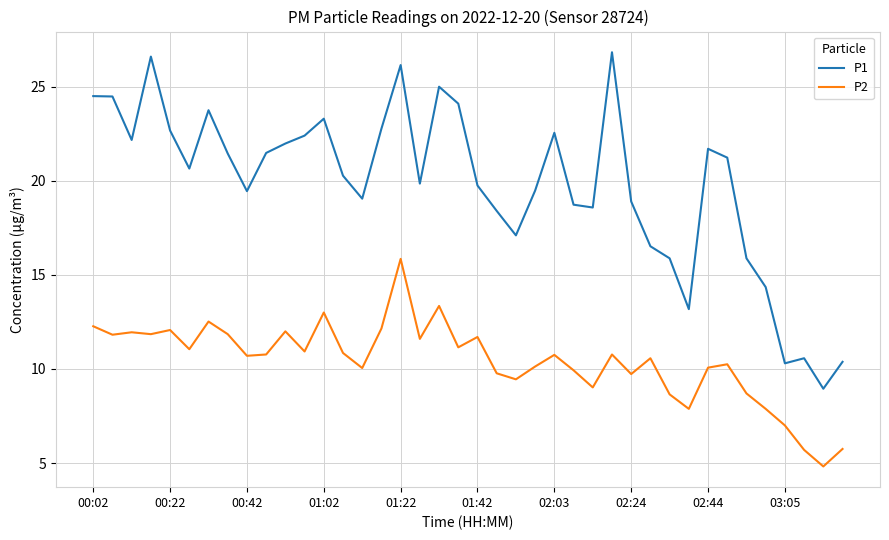

Which series has the largest range (max minus min)?

P1